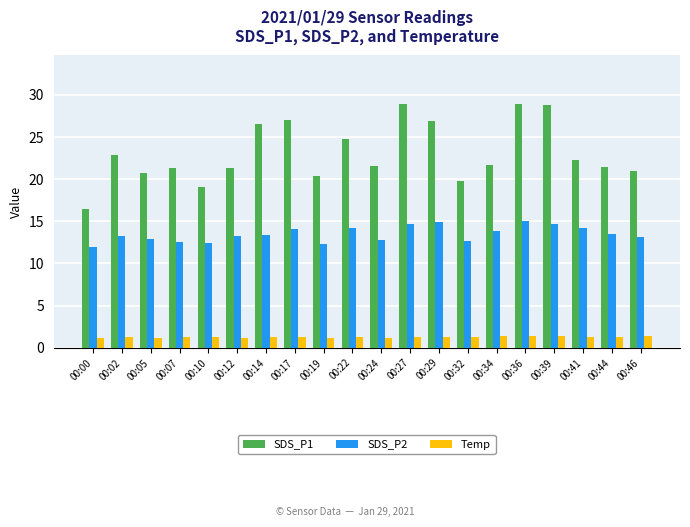

Is the value of Temp at 00:39 greater than the value of SDS_P1 at 00:07?

No